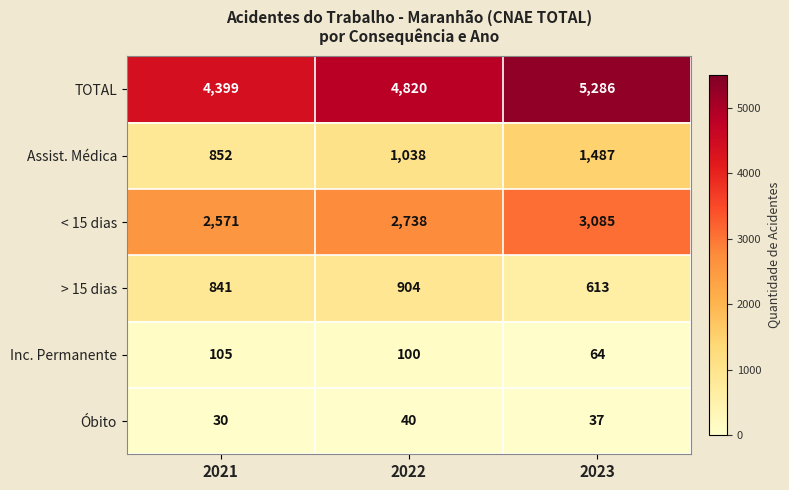

What is the total value across all series at 2021?

8798